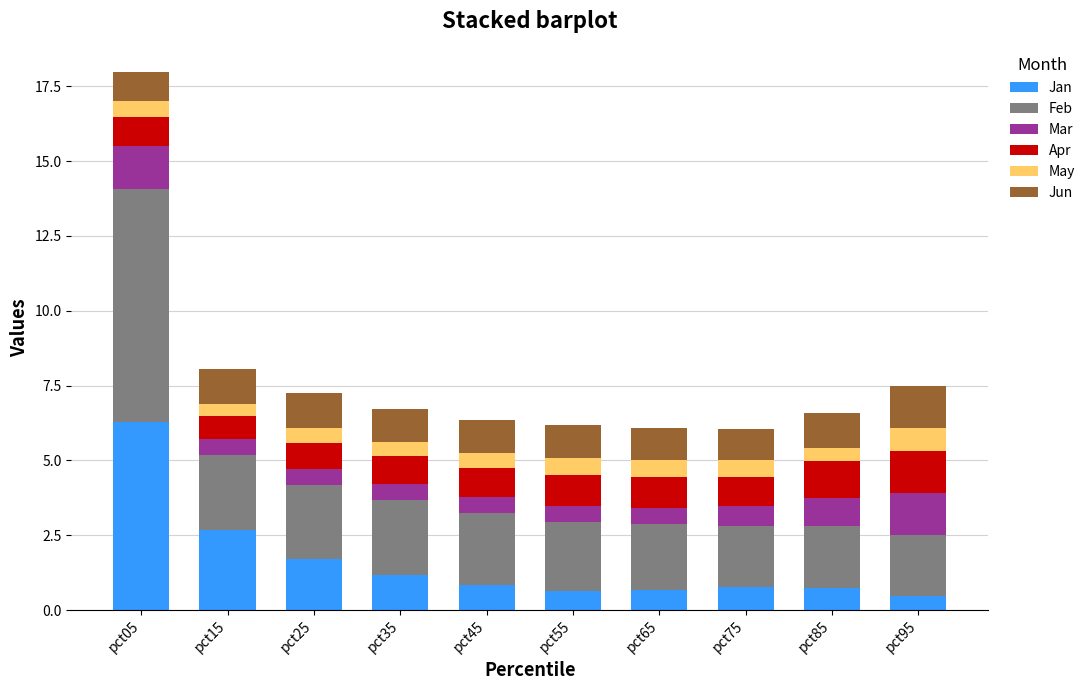

At which label does Jan reach its peak?

pct05